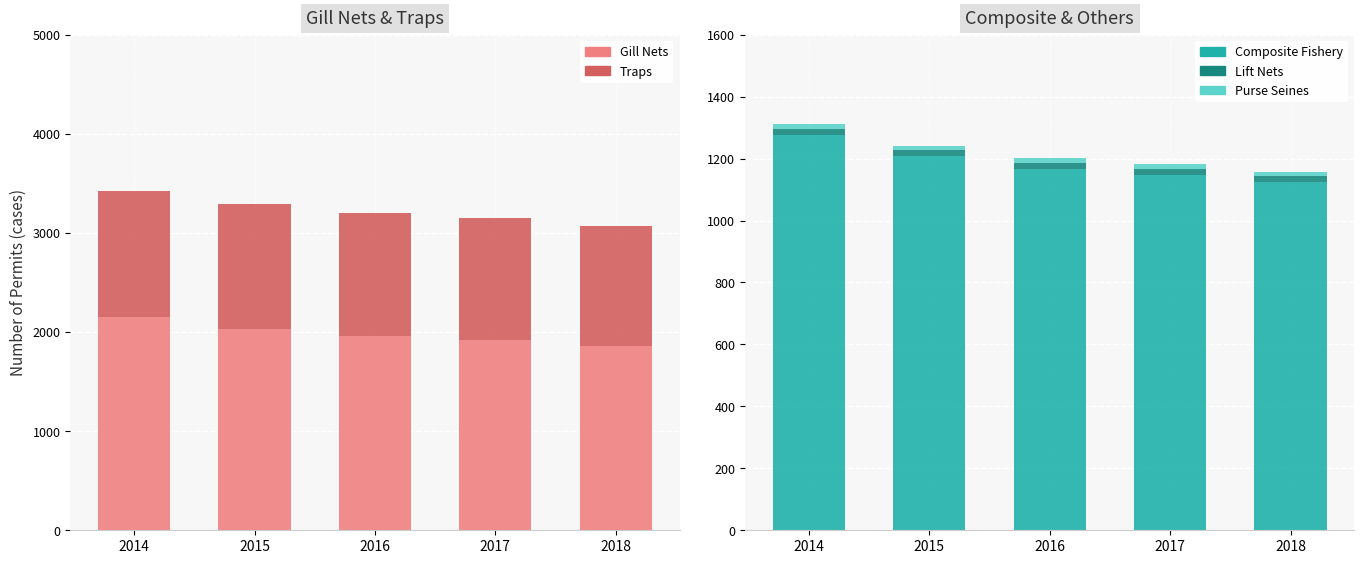

At how many categories does at least one series exceed 1952?

3